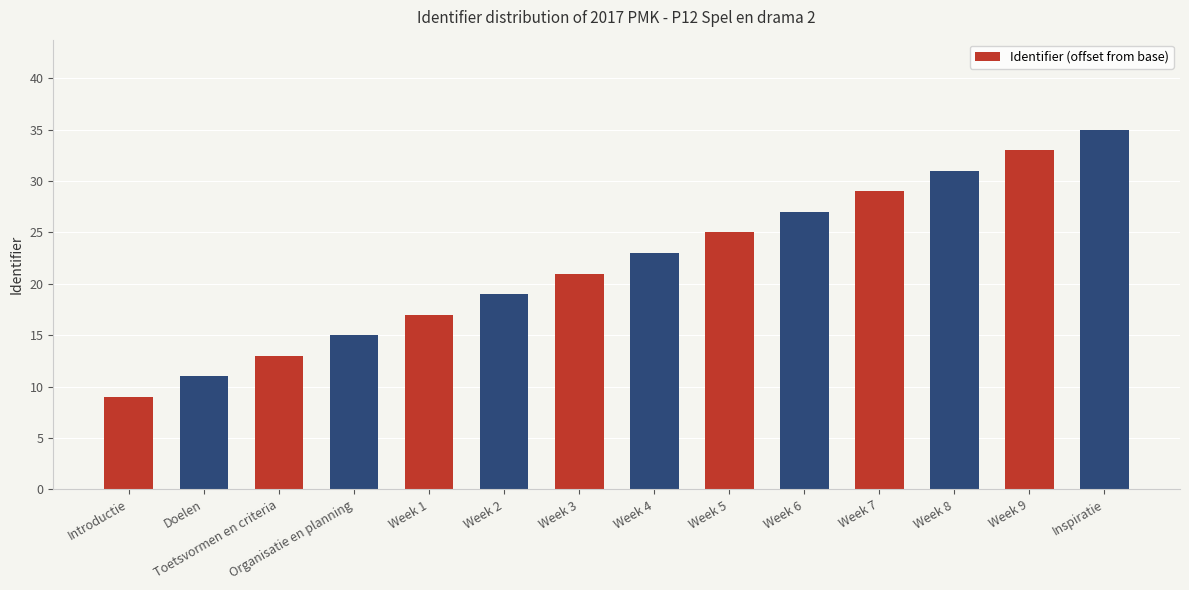

List the labels in order of value, largest first.

Inspiratie, Week 9, Week 8, Week 7, Week 6, Week 5, Week 4, Week 3, Week 2, Week 1, Organisatie en planning, Toetsvormen en criteria, Doelen, Introductie